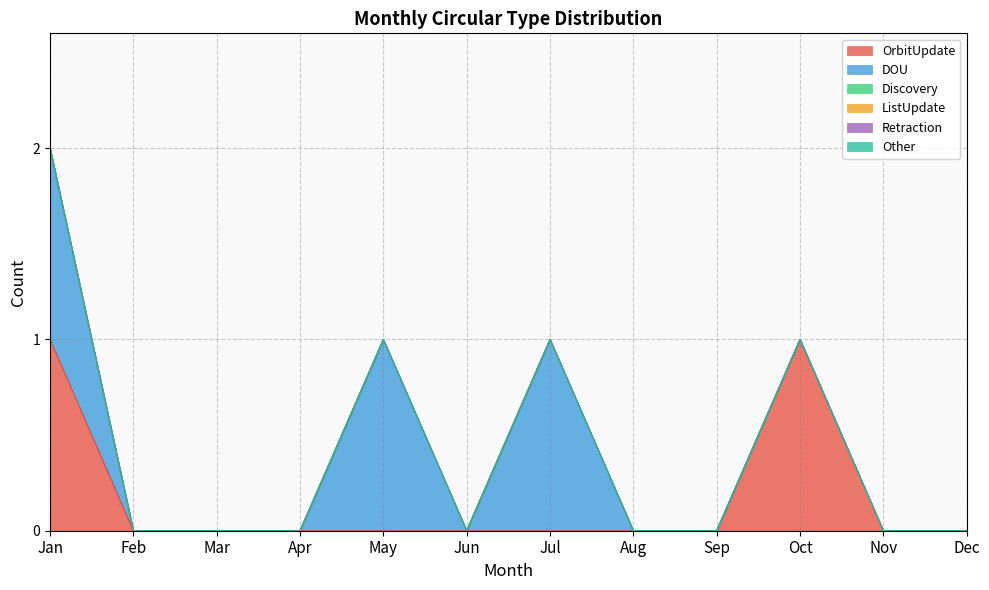

How many categories are shown in the chart?

12